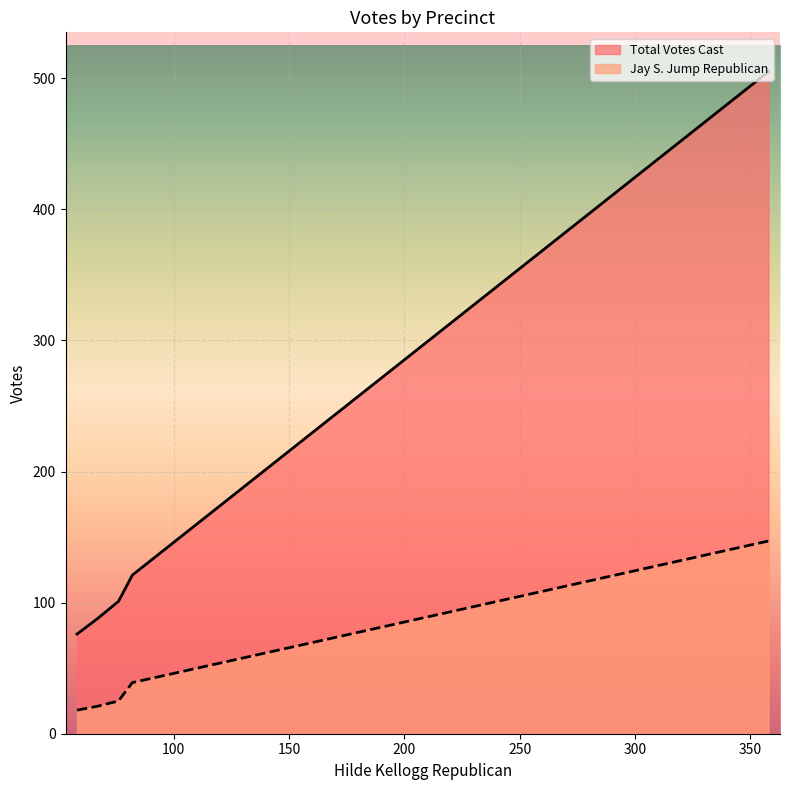

What is the maximum value for Total Votes Cast?

505